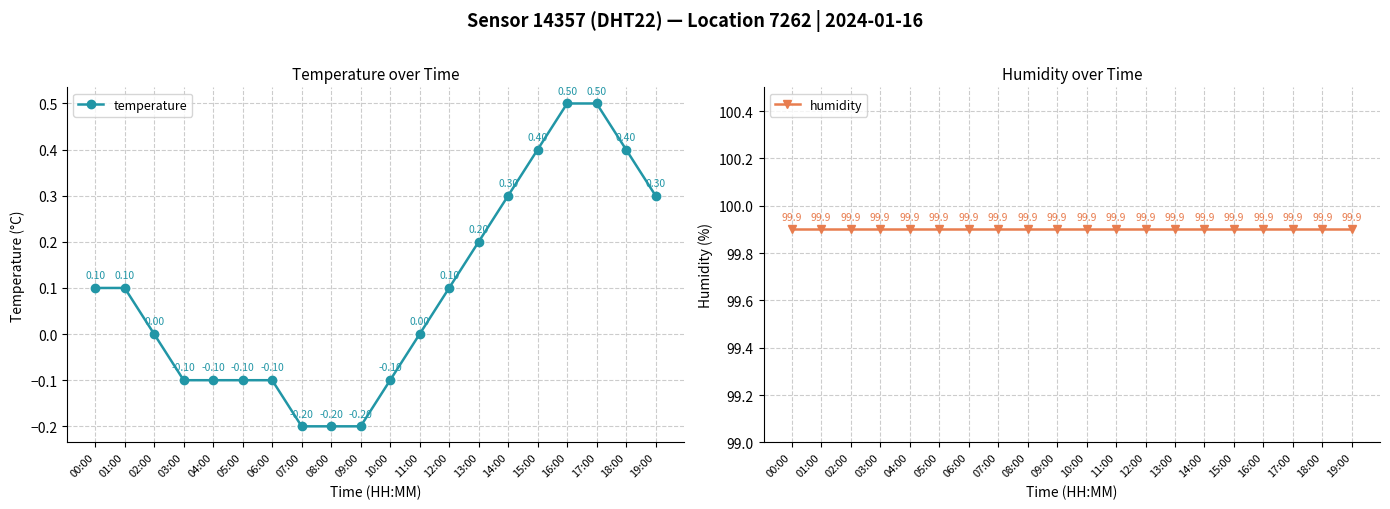

What is the sum of the humidity values at 02:00 and 06:00?

199.8